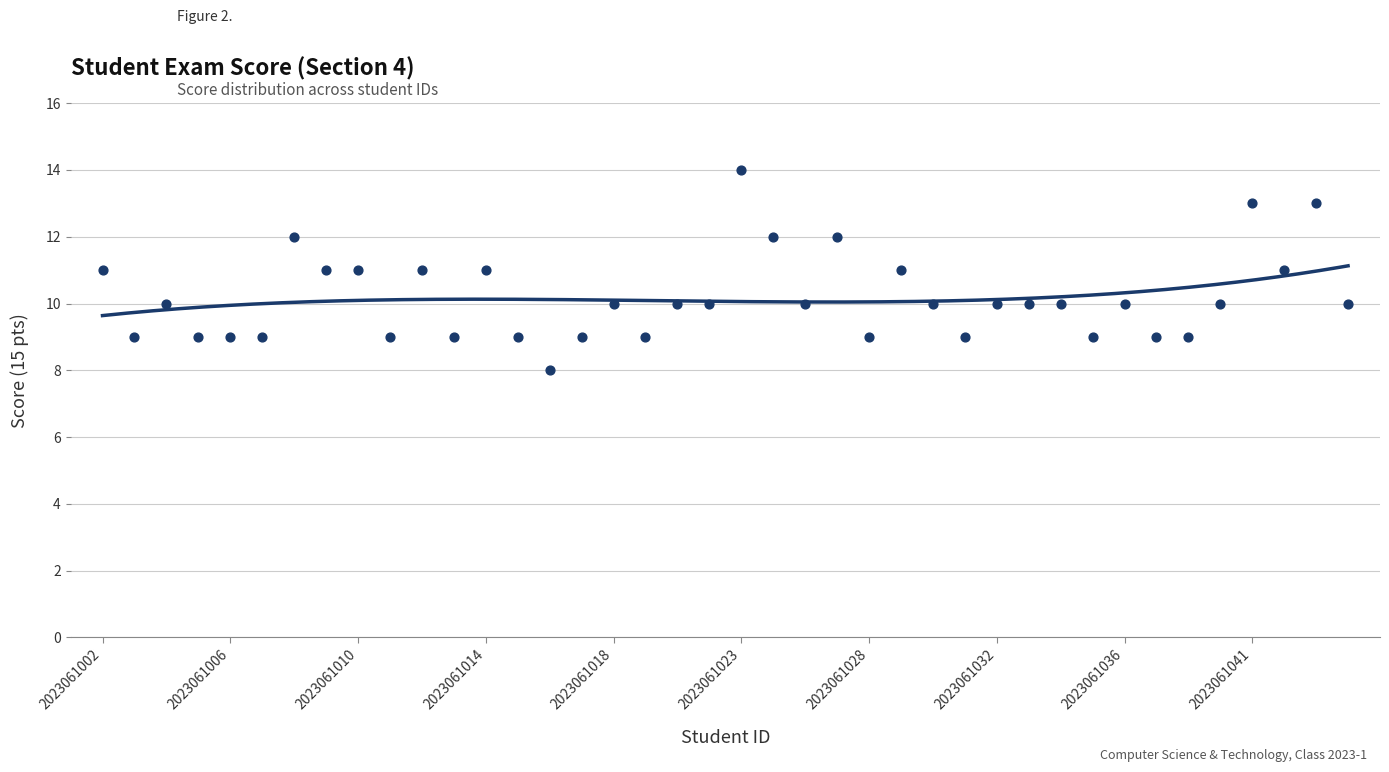

What is the range of Y values (max minus min)?

6